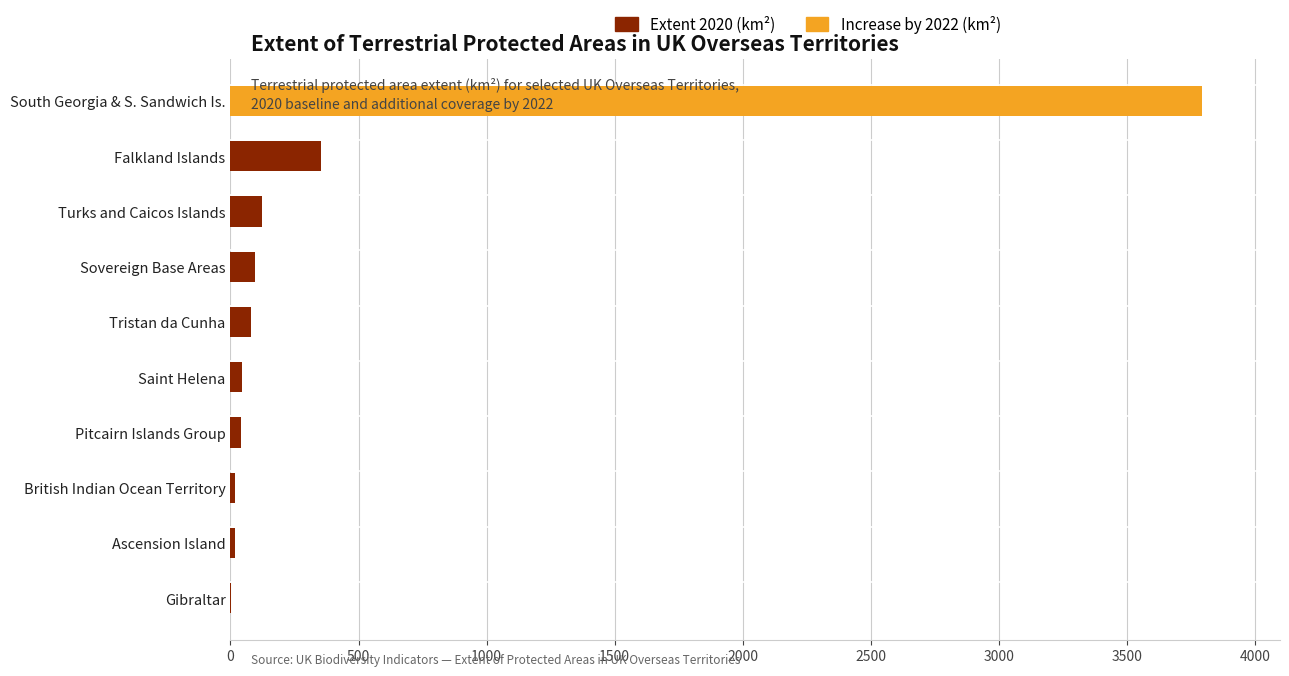

What are all the series names shown in the legend?

Extent 2020 (km²), Increase by 2022 (km²)